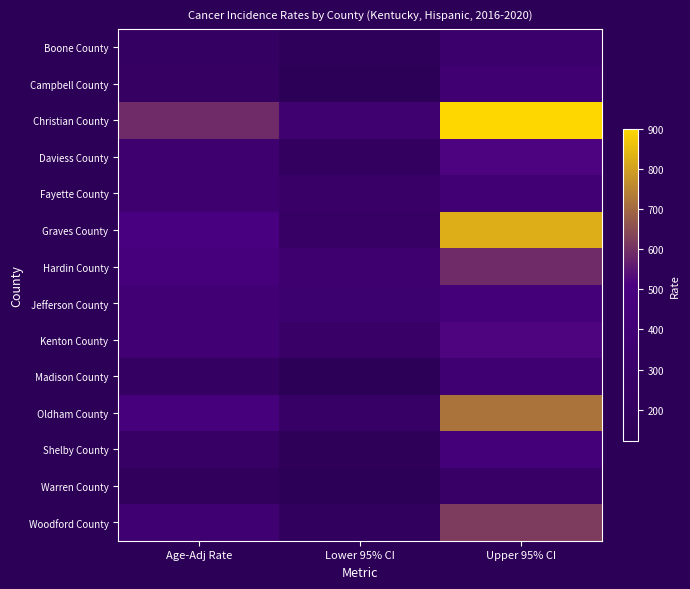

At which category is the sum across all series the highest?

Upper 95% CI